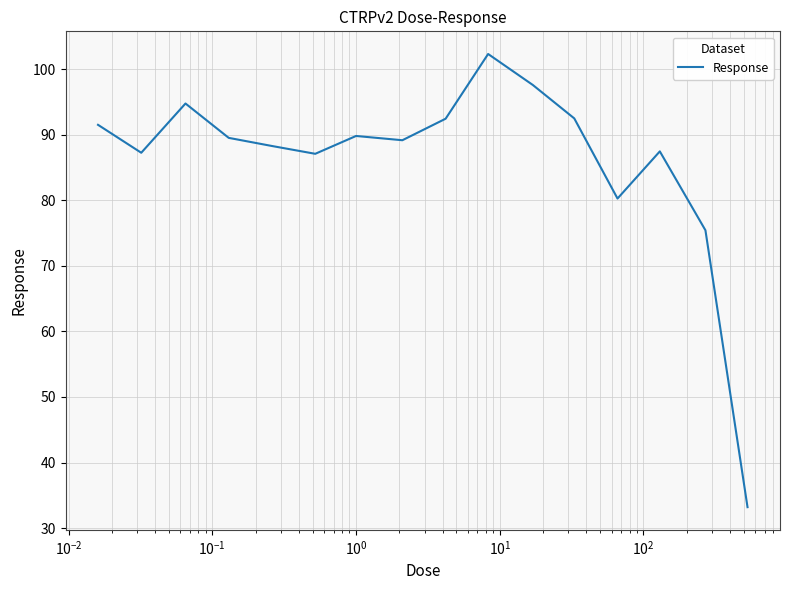

What is the difference between the maximum and minimum values?

69.1